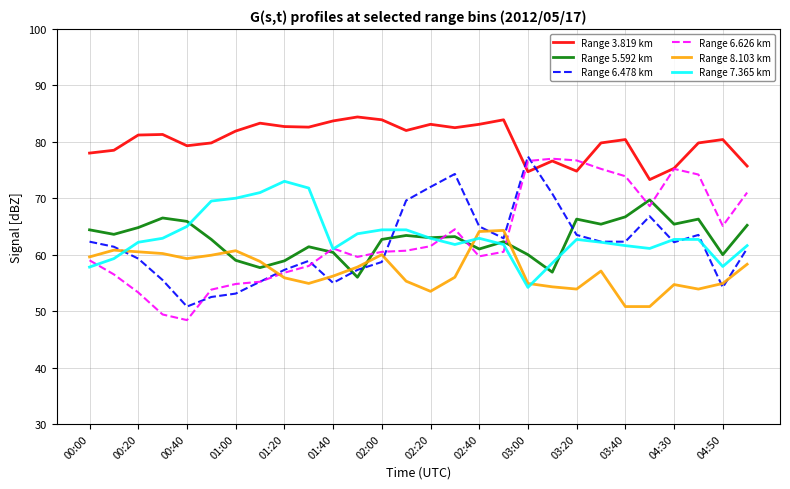

Which series has the largest total across all categories?

Range 3.819 km